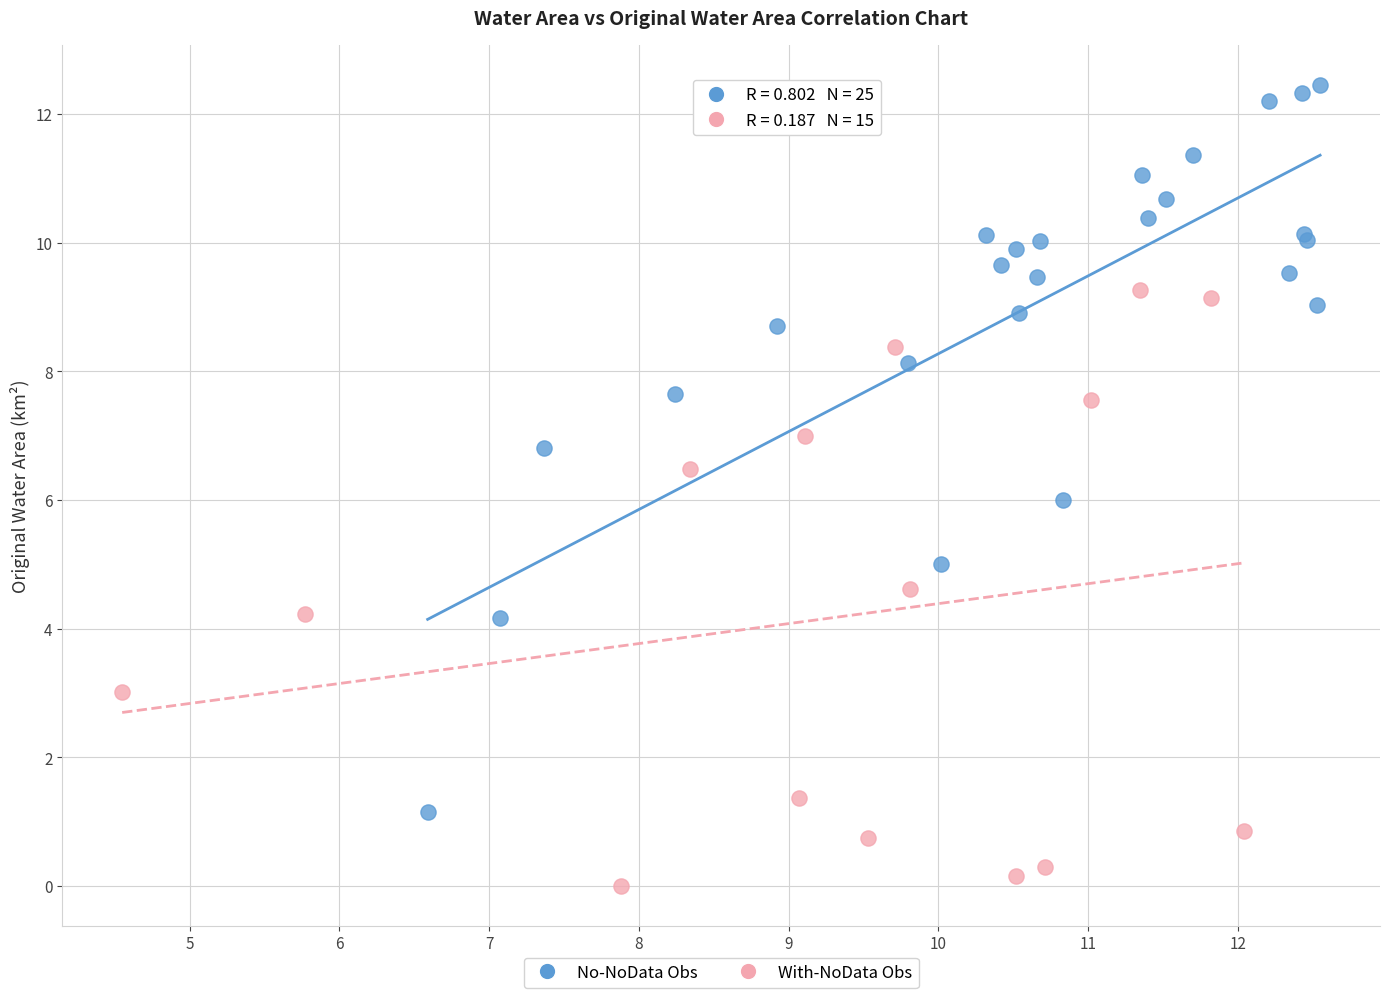

Which series has the widest spread of Y values?

No-NoData Obs